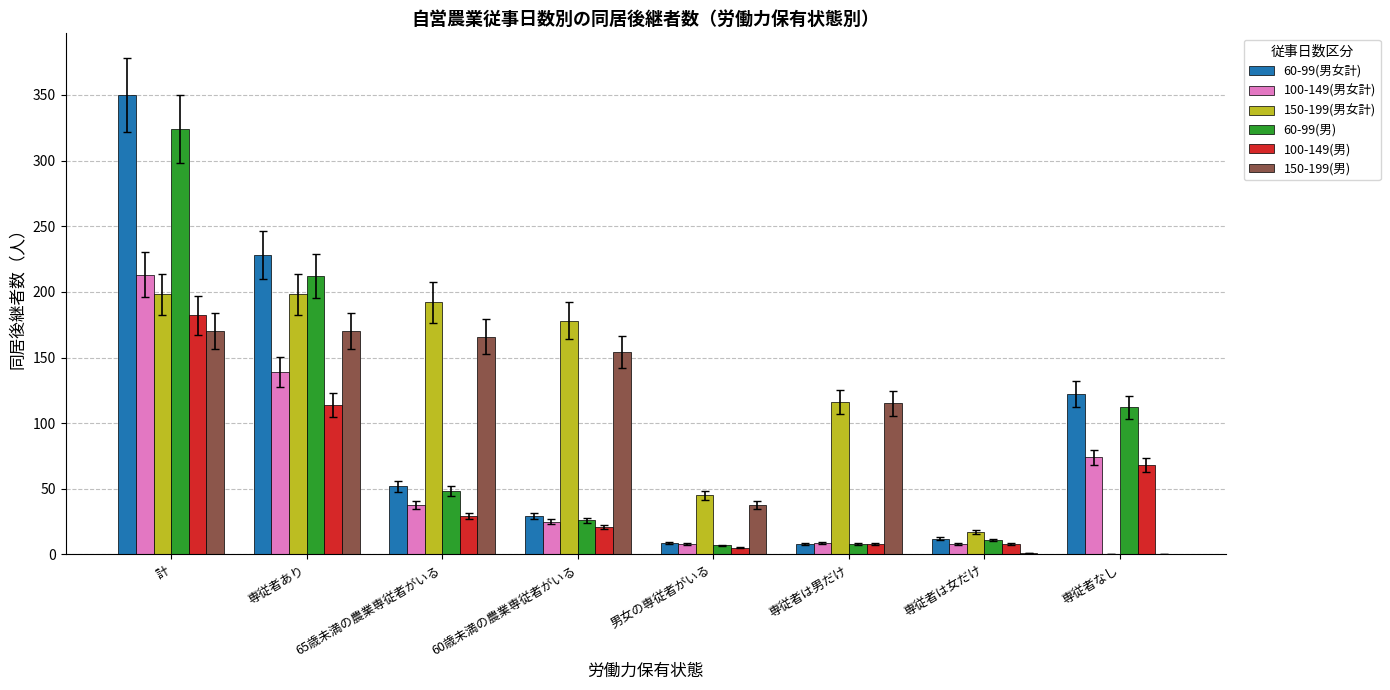

The 100-149(男女計) series shows 146 at 計. True or false?

False